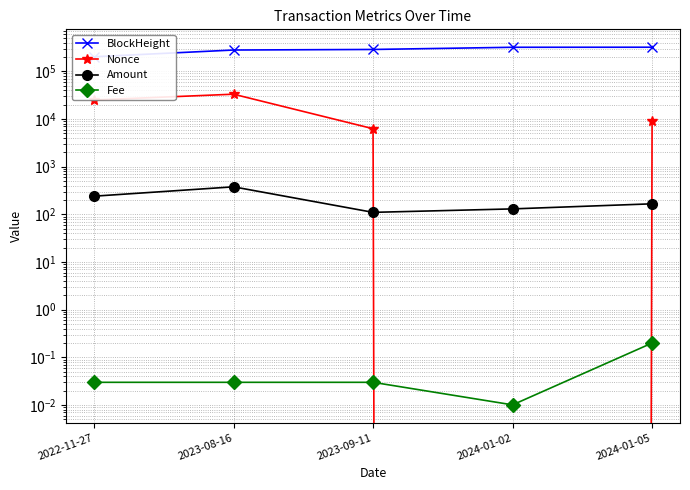

Reading right to left, transcribe all the data shown in this chart.

BlockHeight: 319509.0	318575.0	286668.0	279014.0	201624.0
Nonce: 9012.0	0.0	6243.0	33065.0	25004.0
Amount: 166.1	130.0	110.0	377.4	240.1
Fee: 0.2	0.0	0.0	0.0	0.0